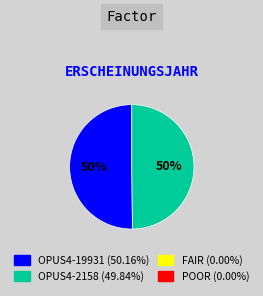

To the nearest percent, what is the average slice percentage?

50%